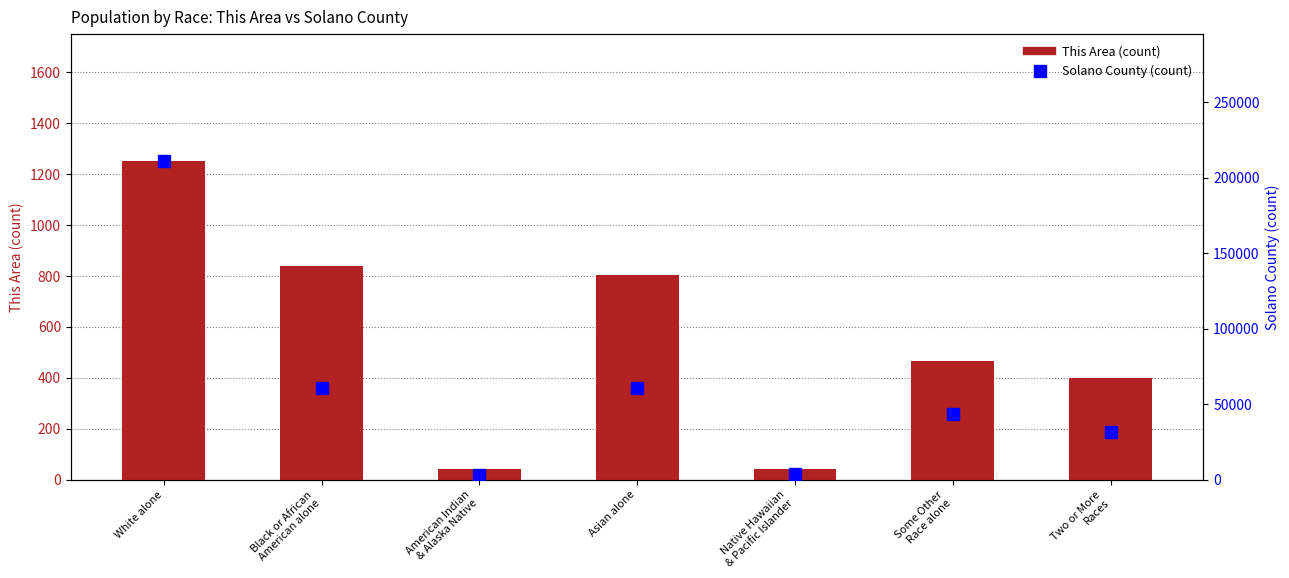

Rank the series by their maximum value, from highest to lowest.

Solano County (count), This Area (count)